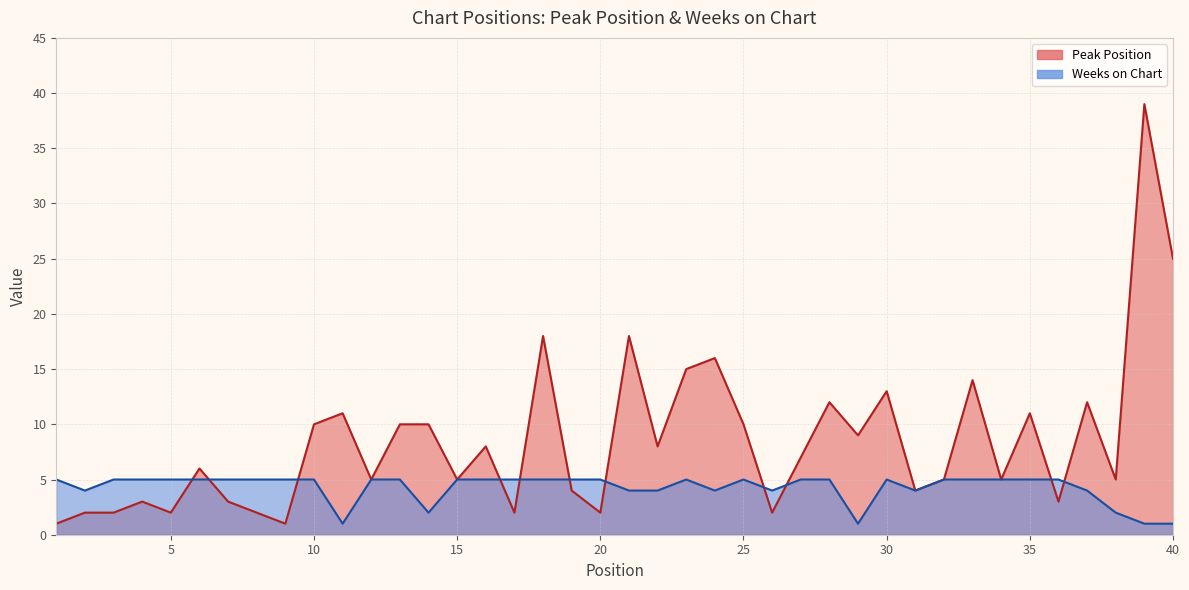

List the series in order of their peak value, highest first.

Peak Position, Weeks on Chart